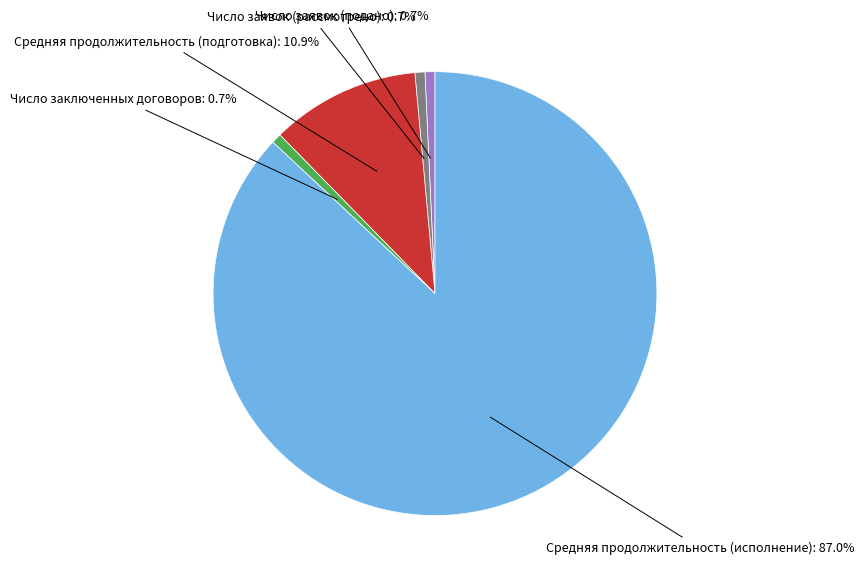

Is there a majority slice in this chart?

Yes